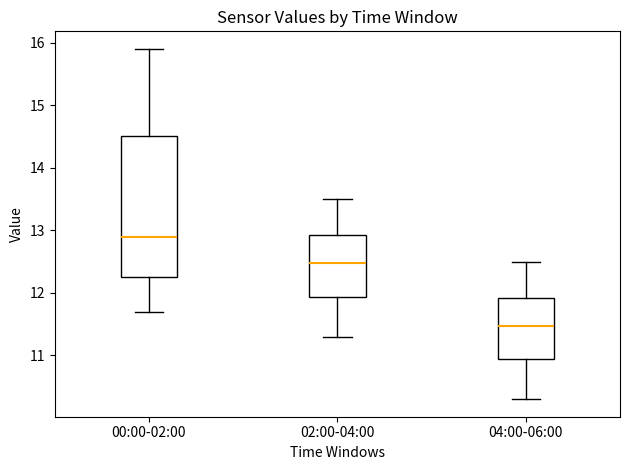

Reading left to right, transcribe this box plot: for each box, give where its median line is, the range the box spans, and where its two whiskers end, as read against the y-axis. The values are not printed on the chart, so give them approximately, as read against the axis.

00:00-02:00: median 12.9, box 12.2 to 14.5, whiskers 11.7 to 15.9
02:00-04:00: median 12.5, box 11.9 to 12.9, whiskers 11.3 to 13.5
04:00-06:00: median 11.5, box 10.9 to 11.9, whiskers 10.3 to 12.5